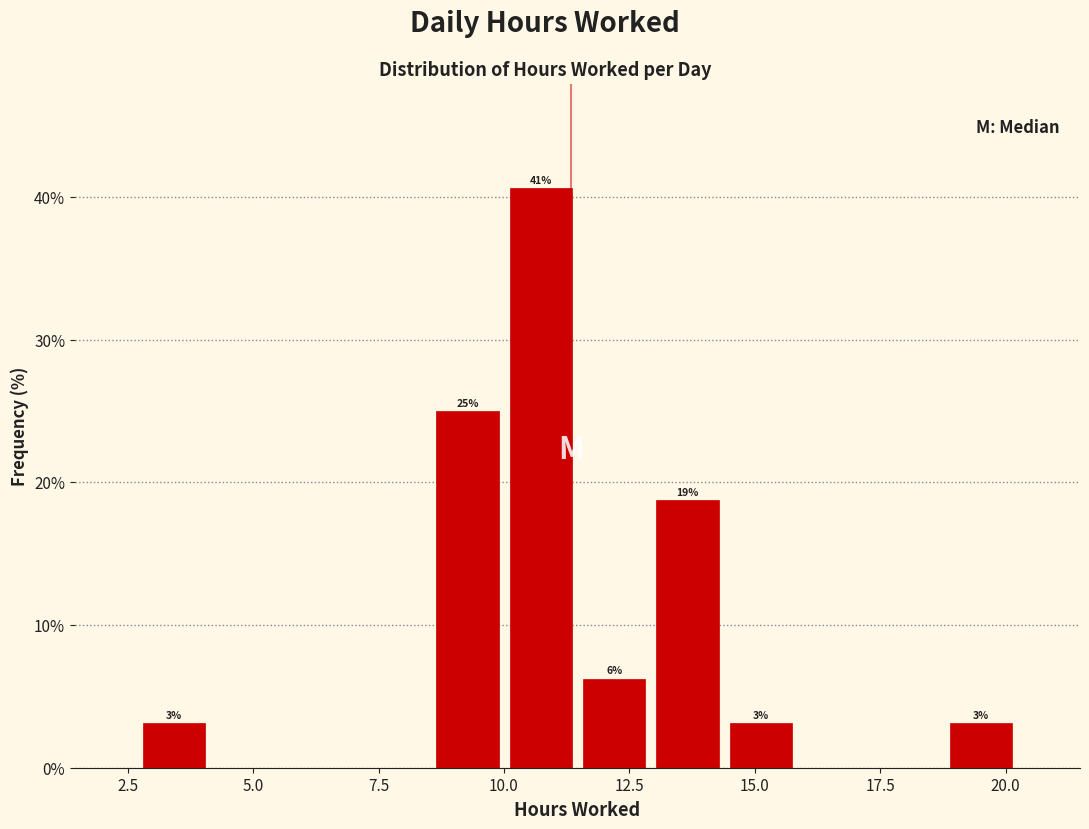

Read against the x-axis, roughly where is the centre of the tallest bar?

10.5